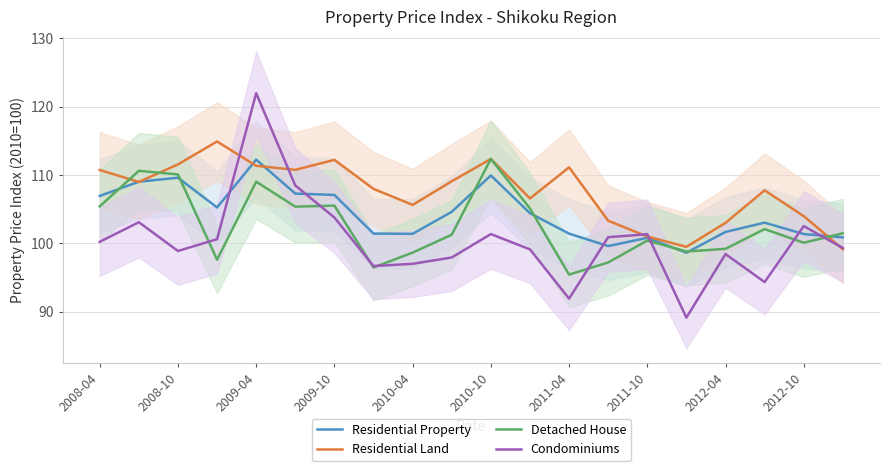

True or false: Detached House has a value of 100.4 at 2011-10.

True